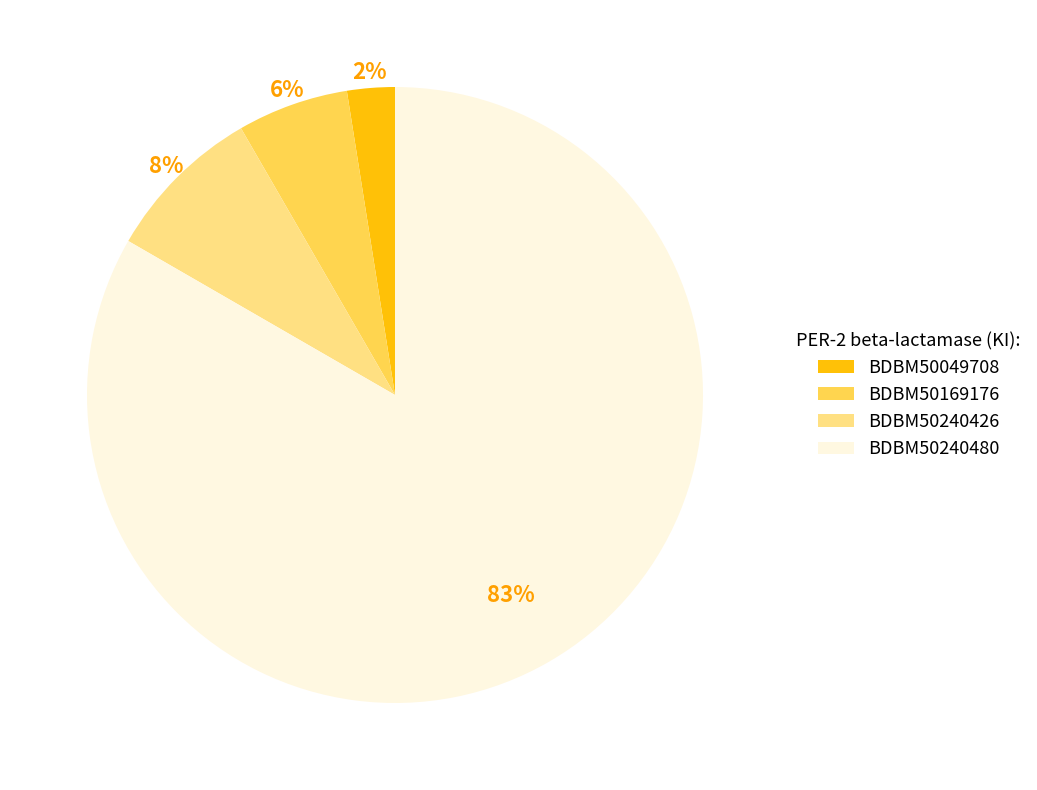

What is the largest slice in the pie chart?

BDBM50240480